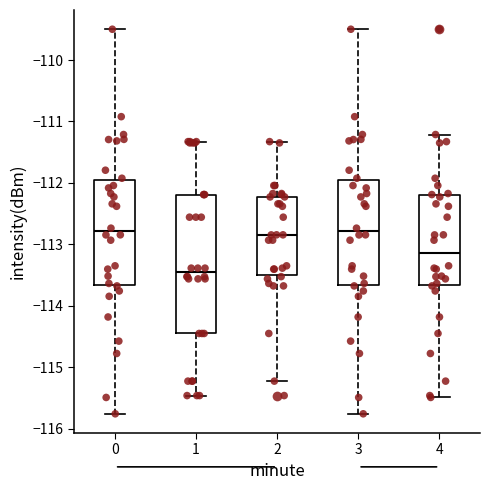

Reading left to right, transcribe this box plot: for each box, give where its median line is, the range the box spans, and where its two whiskers end, as read against the y-axis. The values are not printed on the chart, so give them approximately, as read against the axis.

0: median -112.8, box -113.7 to -112.0, whiskers -115.8 to -109.5
1: median -113.5, box -114.5 to -112.2, whiskers -115.5 to -111.3
2: median -112.8, box -113.5 to -112.2, whiskers -115.2 to -111.3
3: median -112.8, box -113.7 to -112.0, whiskers -115.8 to -109.5
4: median -113.1, box -113.7 to -112.2, whiskers -115.5 to -111.2